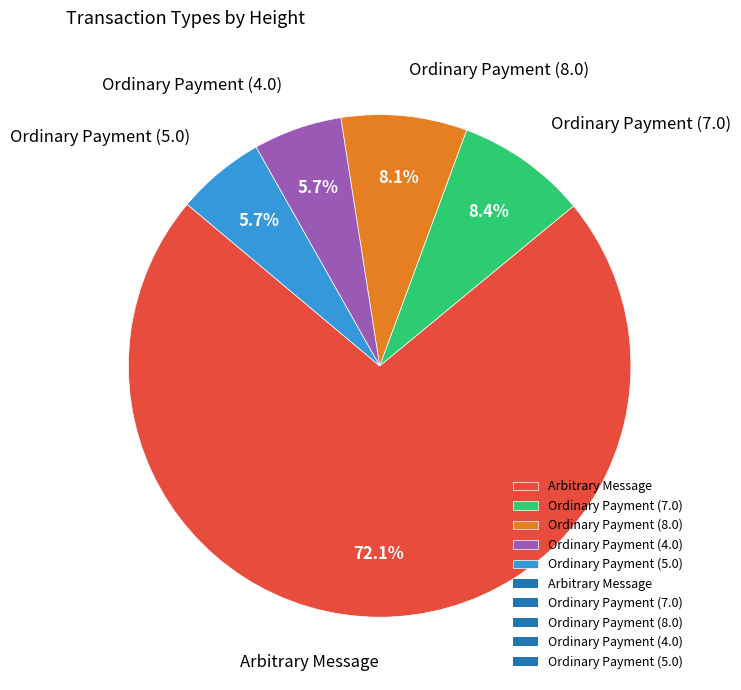

Which category has the biggest portion of the pie?

Arbitrary Message